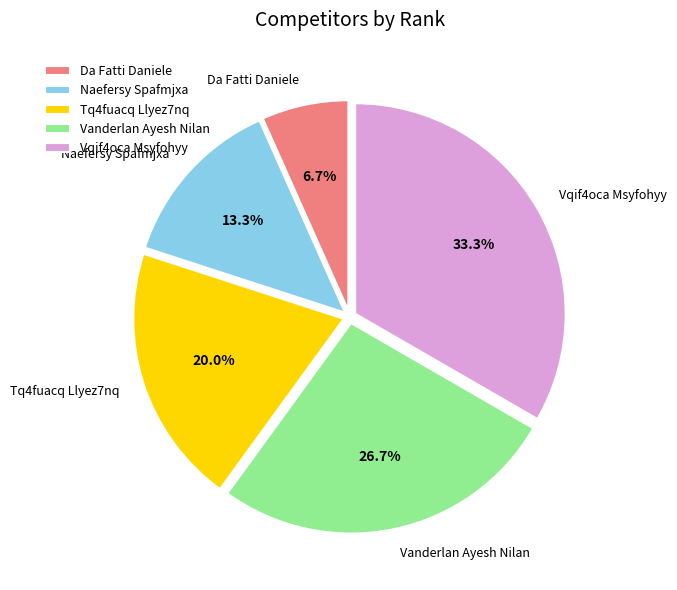

How many slices are in this pie chart?

5